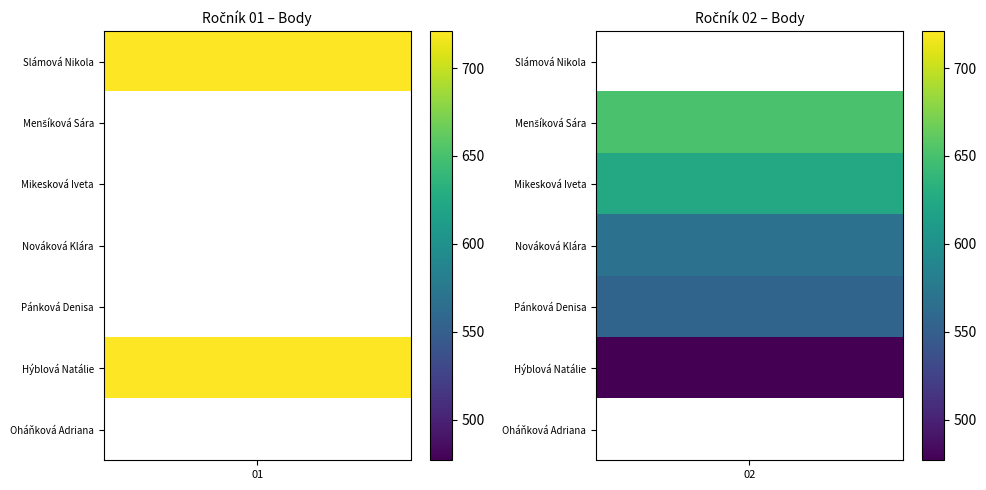

Reading left to right, what are all the values shown in this chart?

Slámová Nikola: 0=721	1=0
Menšíková Sára: 0=0	1=651
Mikesková Iveta: 0=0	1=624
Nováková Klára: 0=0	1=569
Pánková Denisa: 0=0	1=556
Hýblová Natálie: 0=721	1=477
Oháňková Adriana: 0=0	1=0